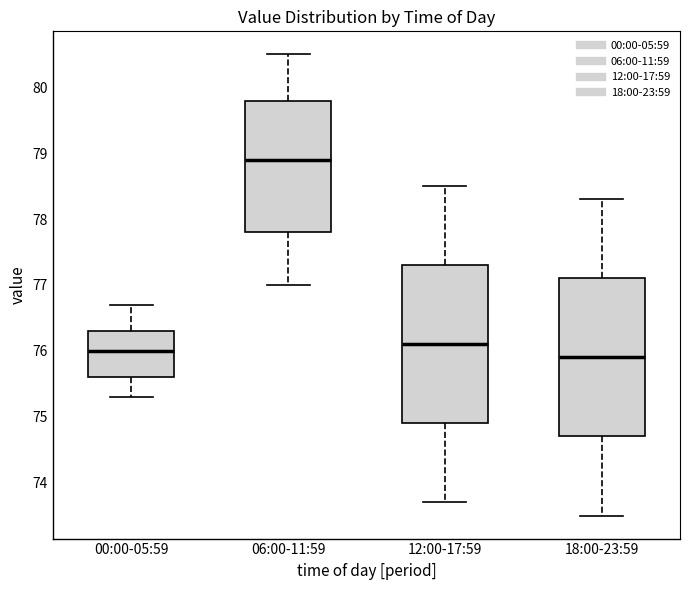

Reading left to right, read every box against the y-axis: the position of its median line, the range the box covers, and the ends of its whiskers. The values are not printed on the chart, so give them approximately, as read against the axis.

00:00-05:59: median 76.0, box 75.6 to 76.3, whiskers 75.3 to 76.7
06:00-11:59: median 78.9, box 77.8 to 79.8, whiskers 77.0 to 80.5
12:00-17:59: median 76.1, box 74.9 to 77.3, whiskers 73.7 to 78.5
18:00-23:59: median 75.9, box 74.7 to 77.1, whiskers 73.5 to 78.3